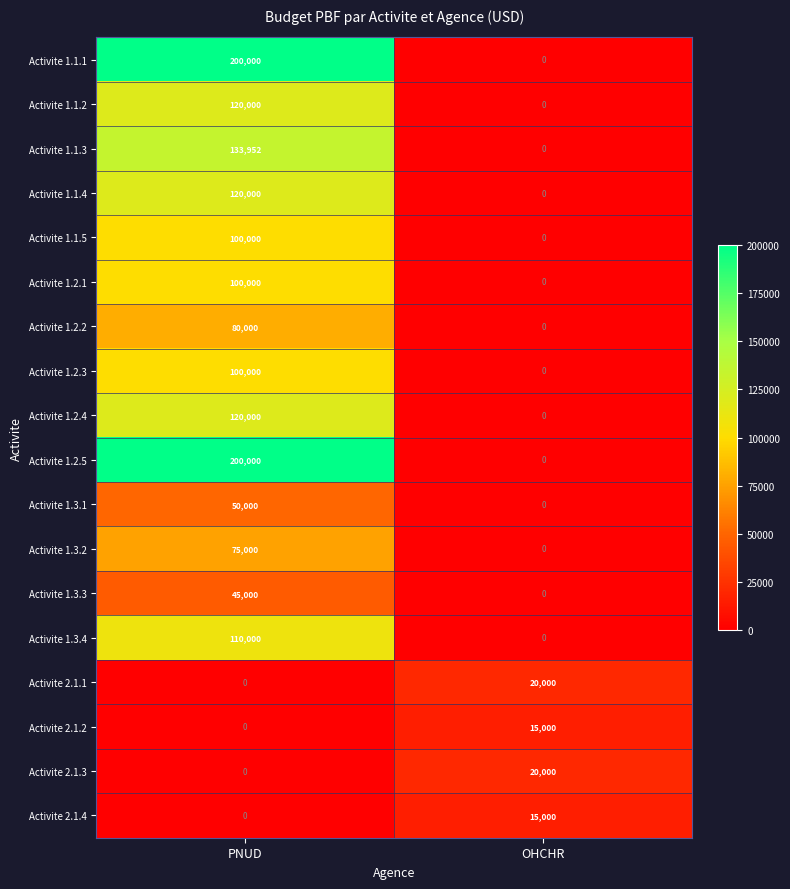

Rank the categories by Activite 1.3.4 value from lowest to highest.

OHCHR, PNUD